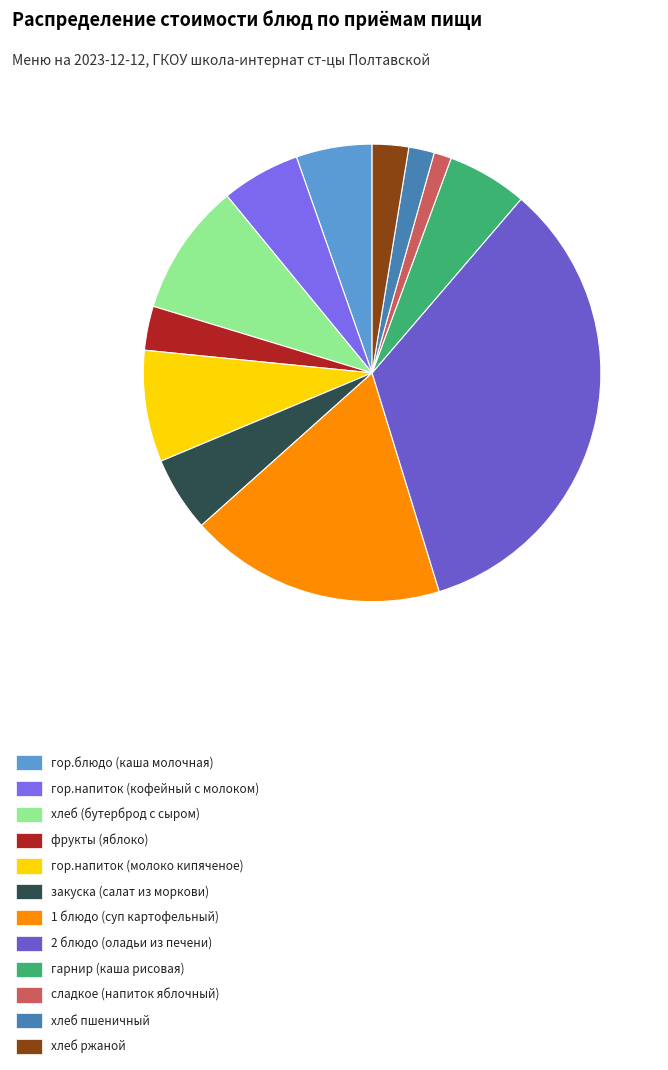

Count the number of slices in the pie.

12